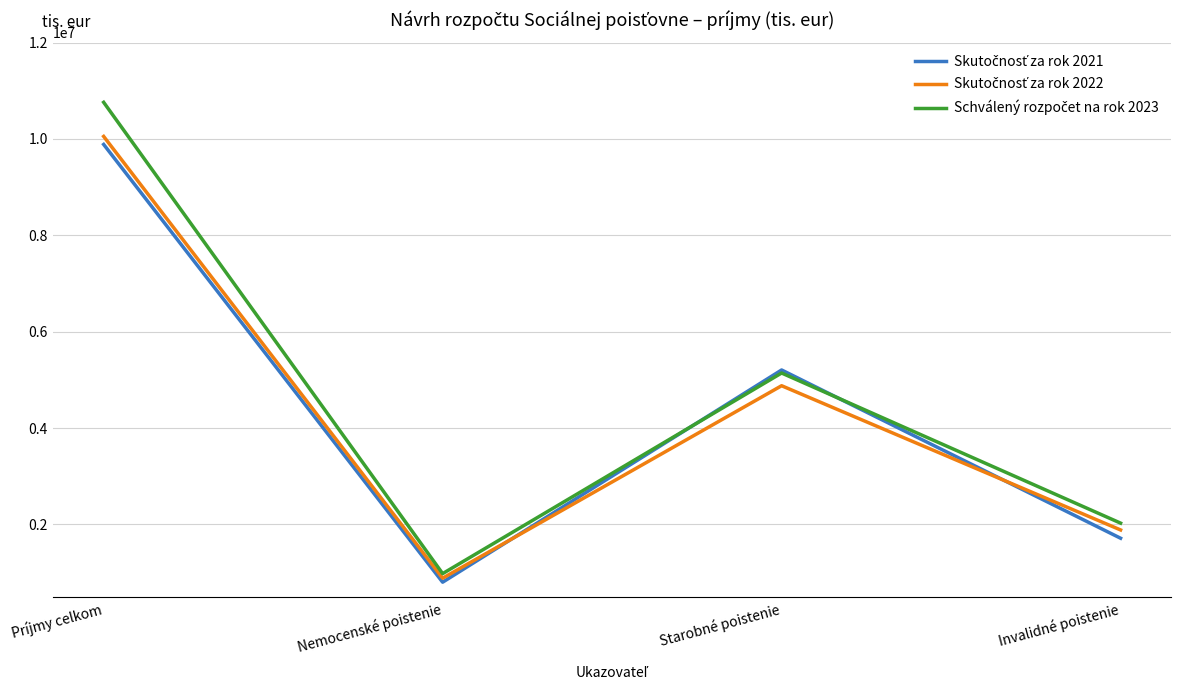

At how many categories does at least one series exceed 1591160?

3